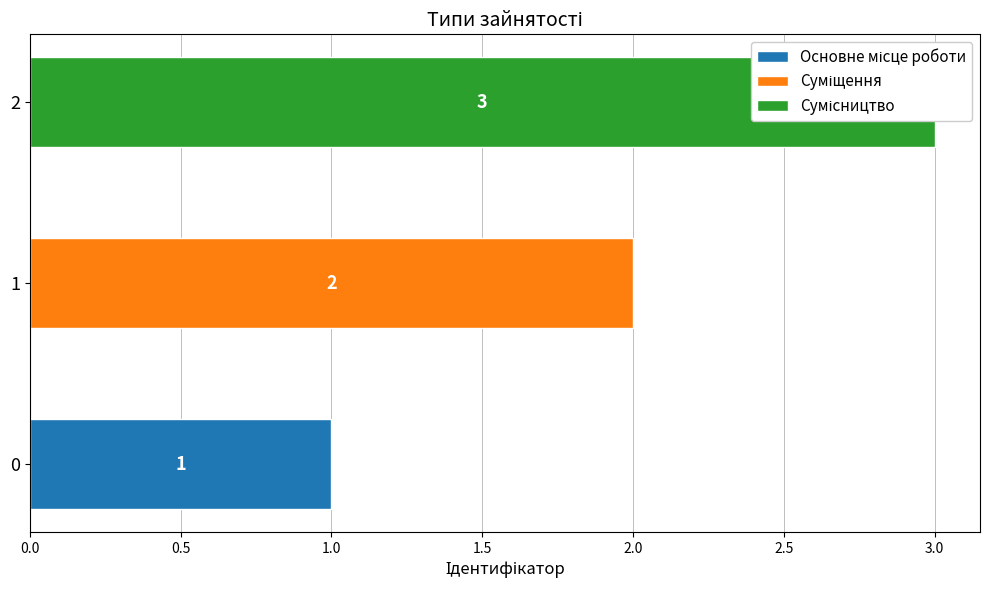

What is the label of the 3rd bar from the right?

Основне місце роботи